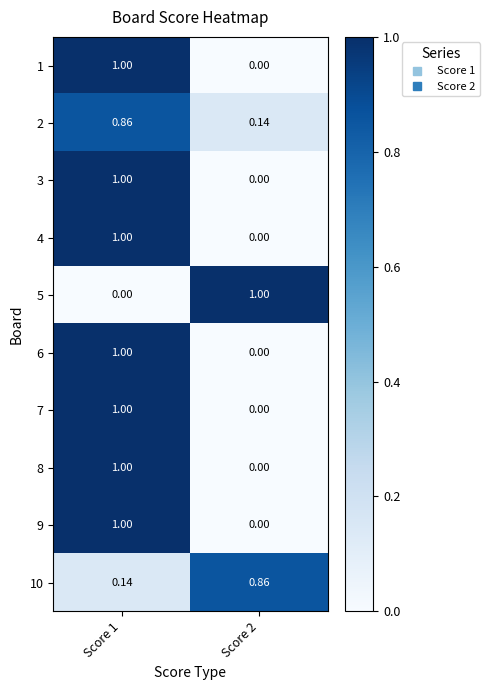

Reading left to right, extract all data points from this chart.

1: Score 1=1.0	Score 2=0.0
2: Score 1=0.9	Score 2=0.1
3: Score 1=1.0	Score 2=0.0
4: Score 1=1.0	Score 2=0.0
5: Score 1=0.0	Score 2=1.0
6: Score 1=1.0	Score 2=0.0
7: Score 1=1.0	Score 2=0.0
8: Score 1=1.0	Score 2=0.0
9: Score 1=1.0	Score 2=0.0
10: Score 1=0.1	Score 2=0.9